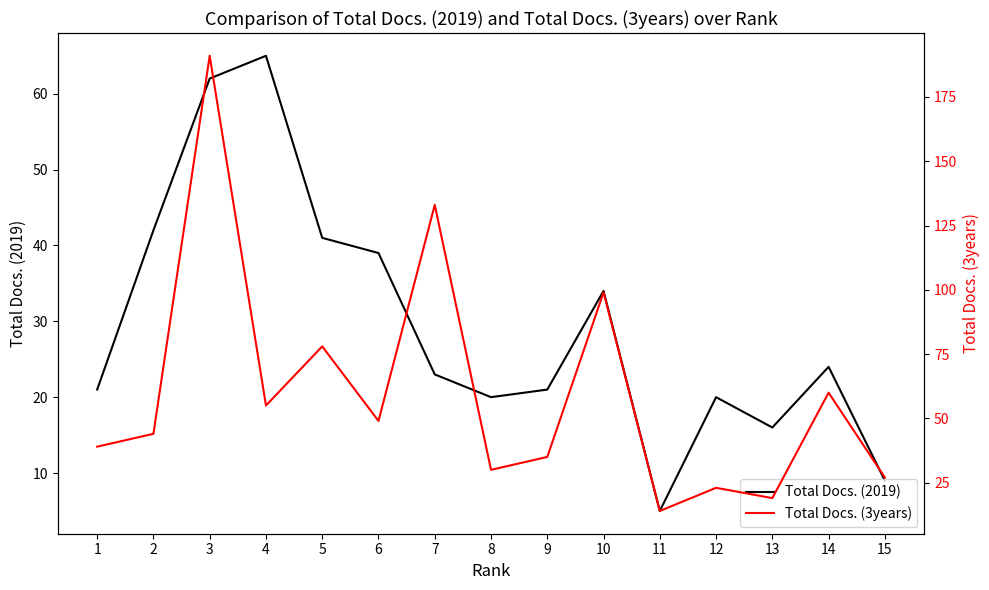

List the series in order of their peak value, highest first.

Total Docs. (3years), Total Docs. (2019)